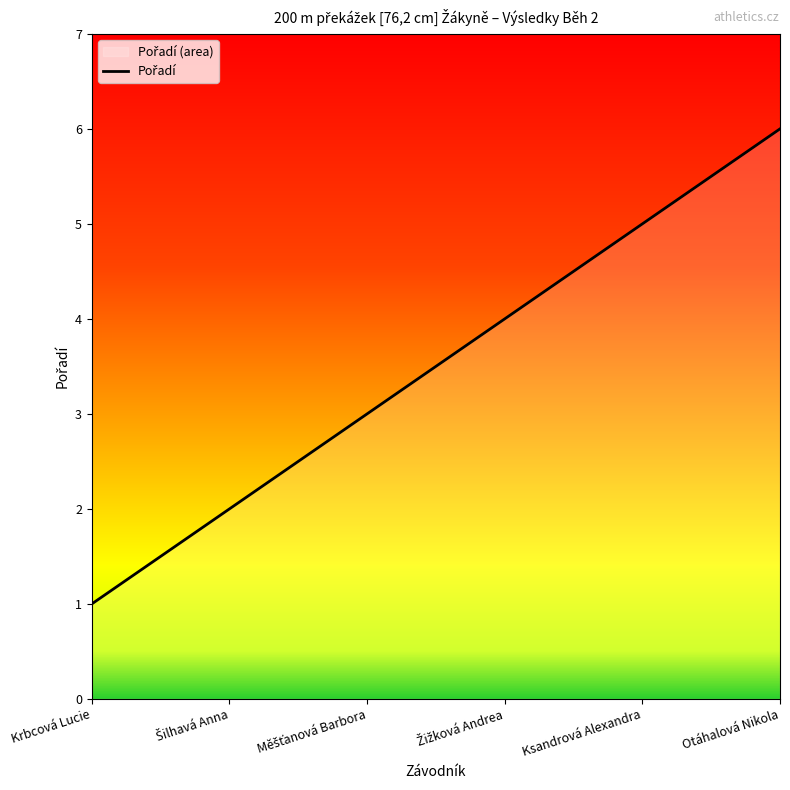

The chart shows a value of 6 at Otáhalová Nikola. True or false?

True